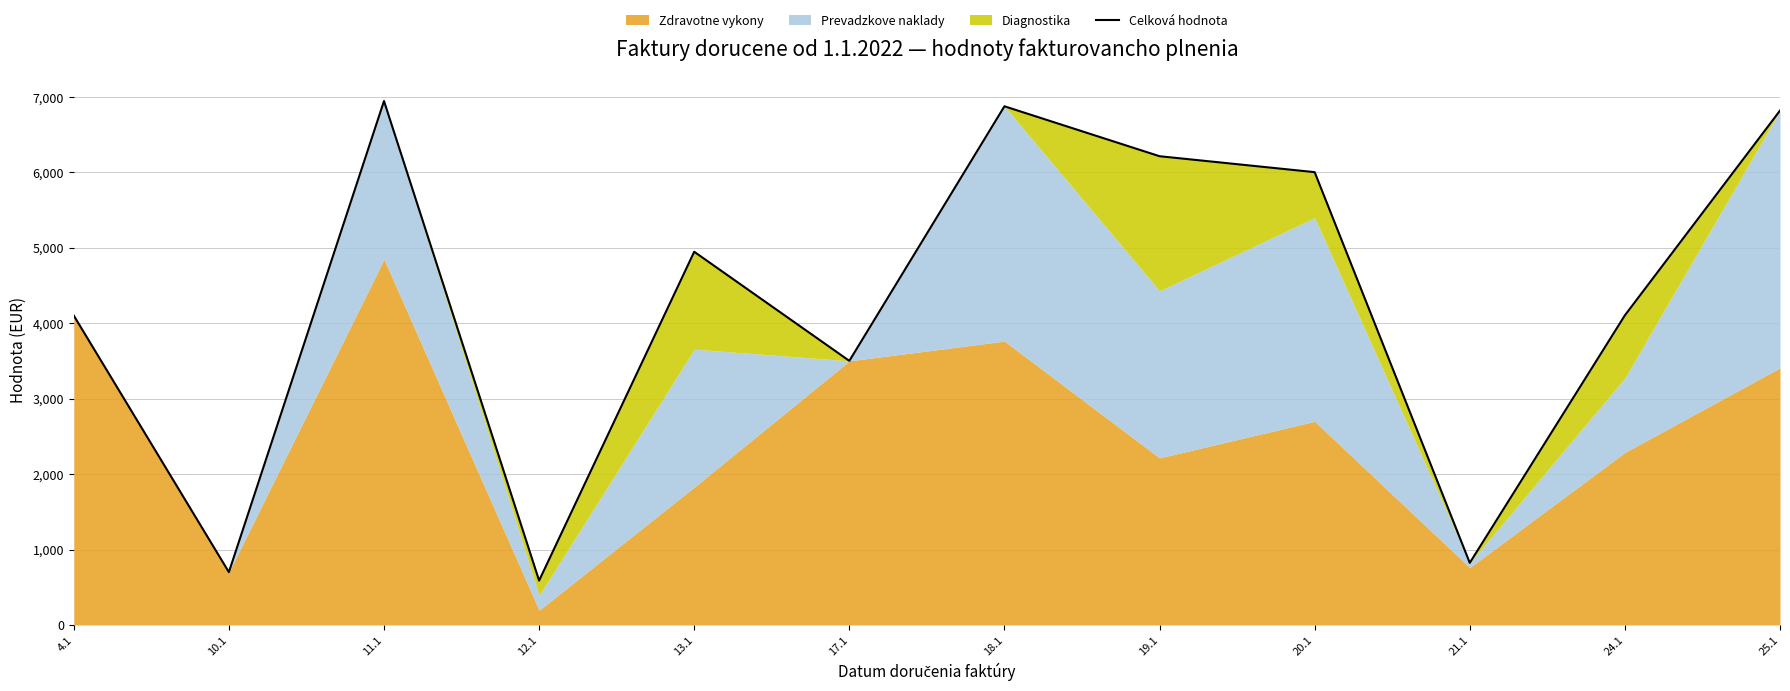

Reading left to right, transcribe all the data shown in this chart.

4100.0	700.0	6943.5	588.1	4945.7	3500.0	6873.7	6211.9	6000.8	823.0	4103.6	6816.6